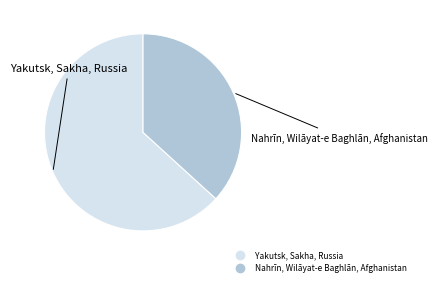

Do Nahrīn, Wilāyat-e Baghlān, Afghanistan and Yakutsk, Sakha, Russia together represent more than half of the pie?

Yes